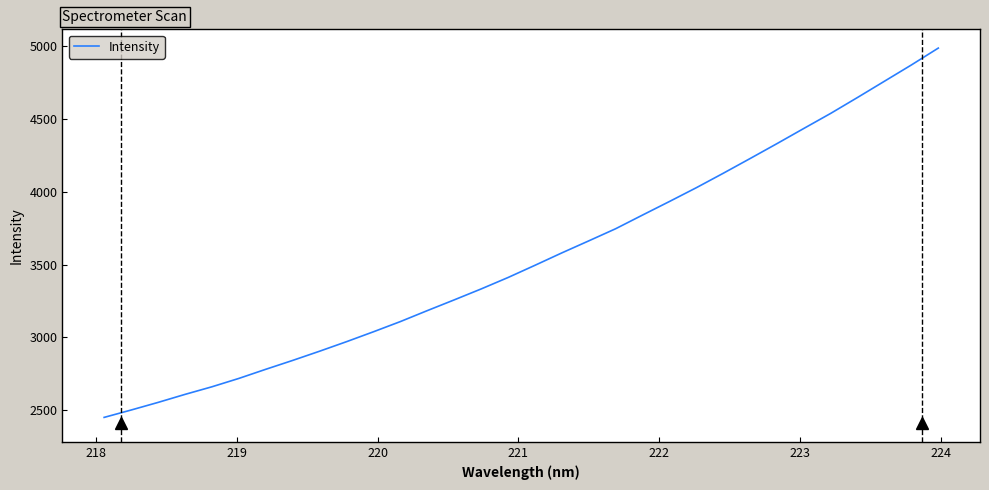

Does the chart display data point markers on the line(s)?

No